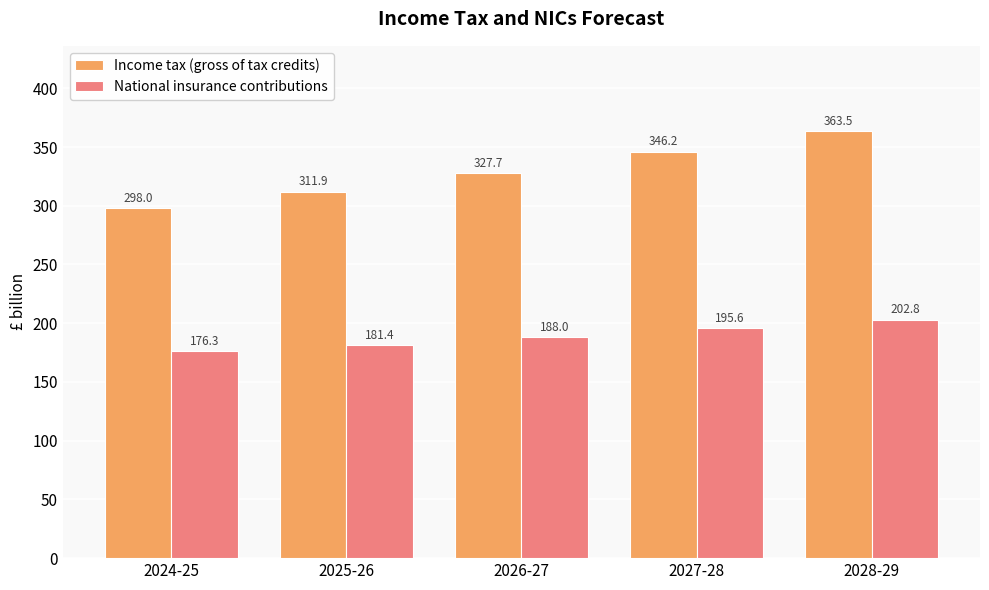

Reading right to left, what are all the values shown in this chart?

Income tax (gross of tax credits): 2028-29=363.5	2027-28=346.2	2026-27=327.7	2025-26=311.9	2024-25=298.0
National insurance contributions: 2028-29=202.8	2027-28=195.6	2026-27=188.0	2025-26=181.4	2024-25=176.3